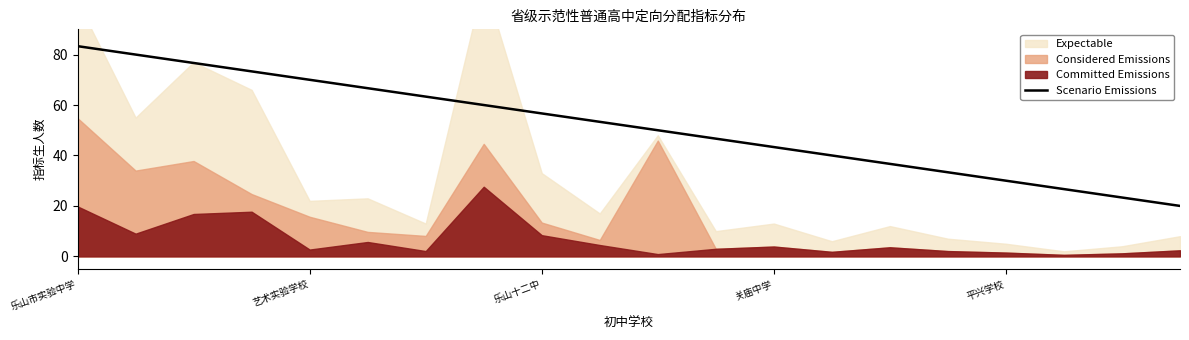

How many lines are shown in the chart?

1